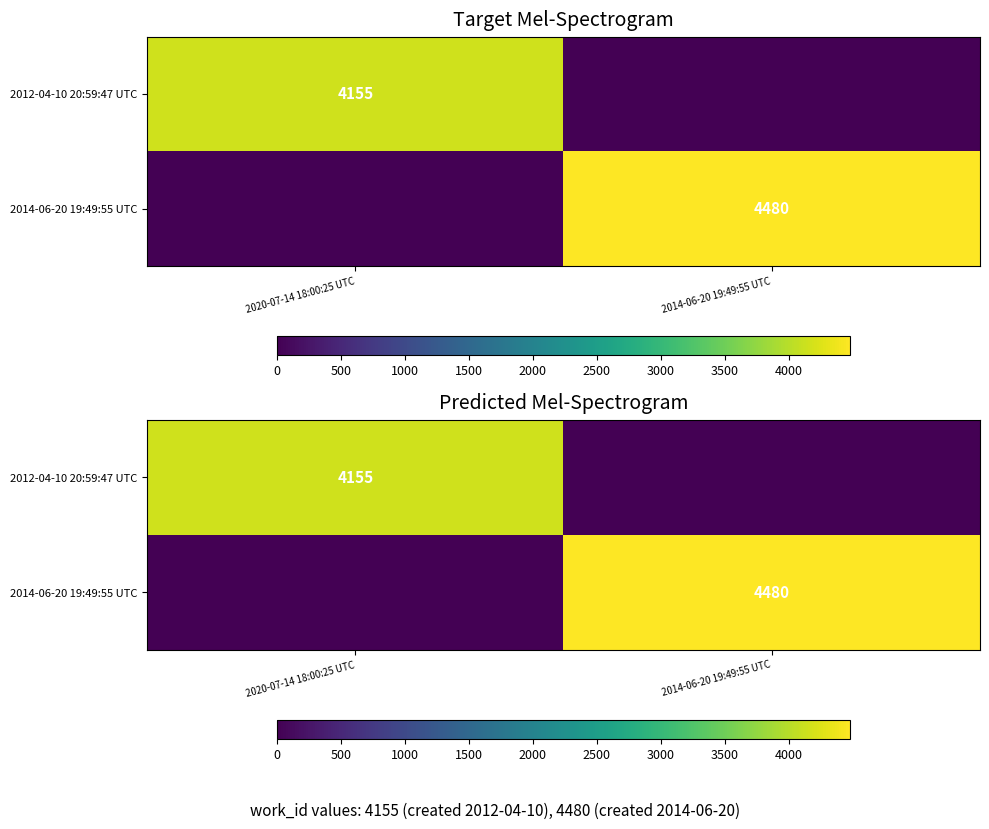

Which series has the largest range (max minus min)?

2014-06-20 19:49:55 UTC